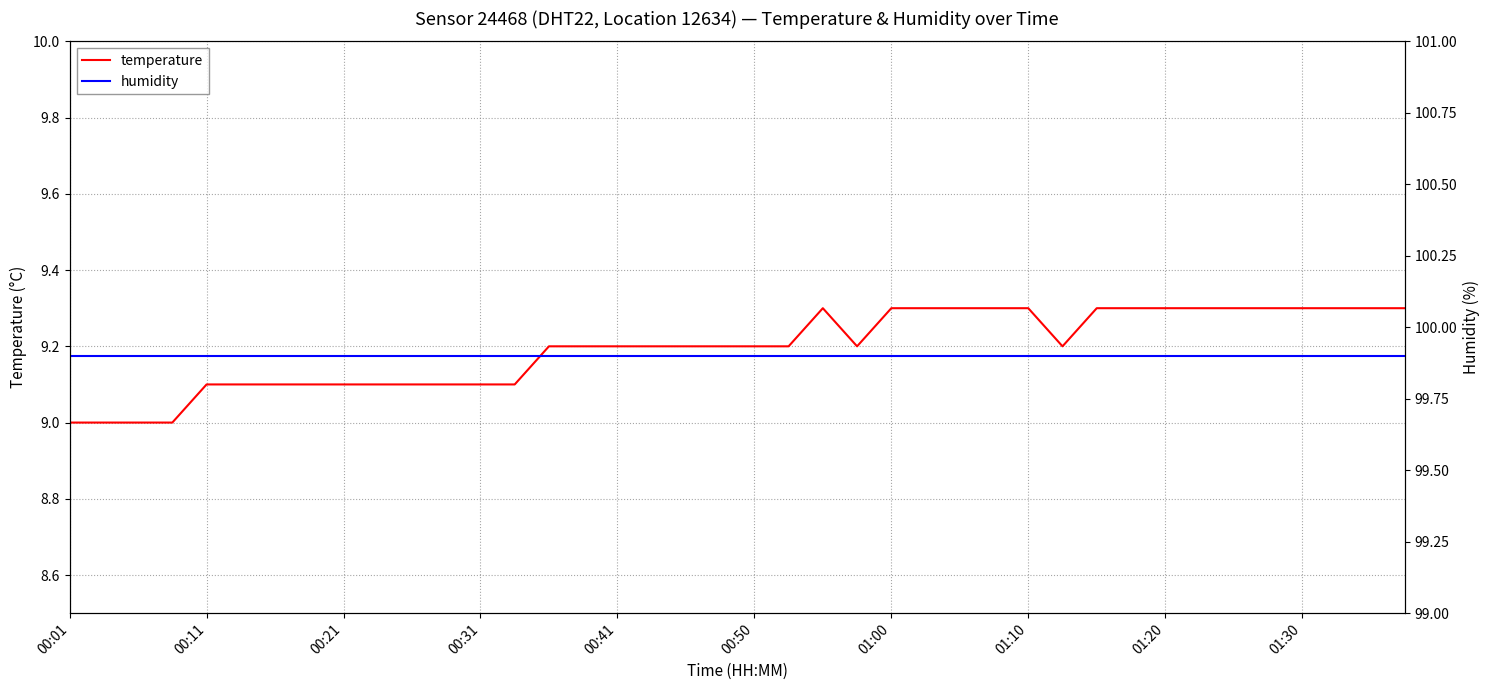

What is the minimum value for temperature?

9.0